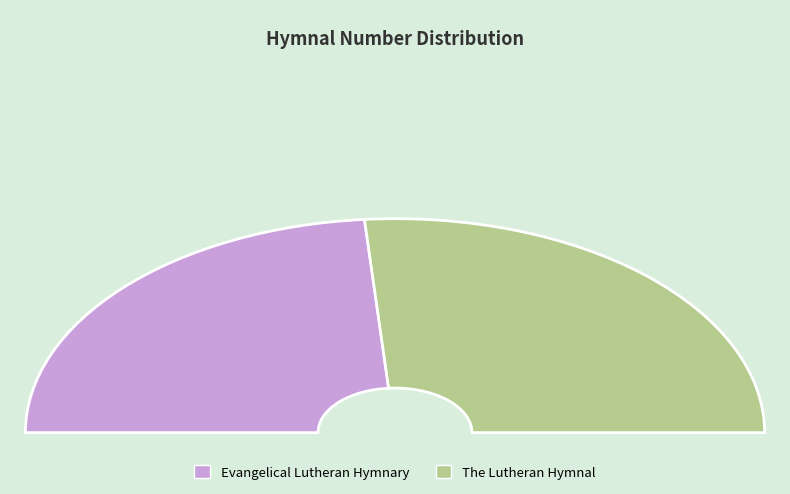

What is the ratio of the value at Evangelical Lutheran Hymnary to the value at The Lutheran Hymnal?

0.9